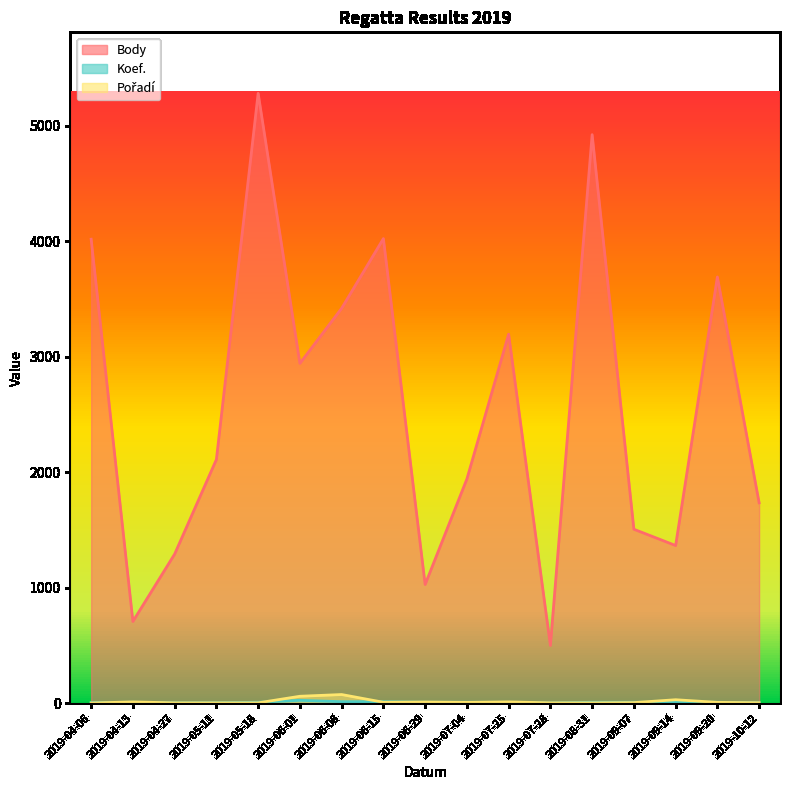

What are all the series names shown in the legend?

Body, Koef., Pořadí